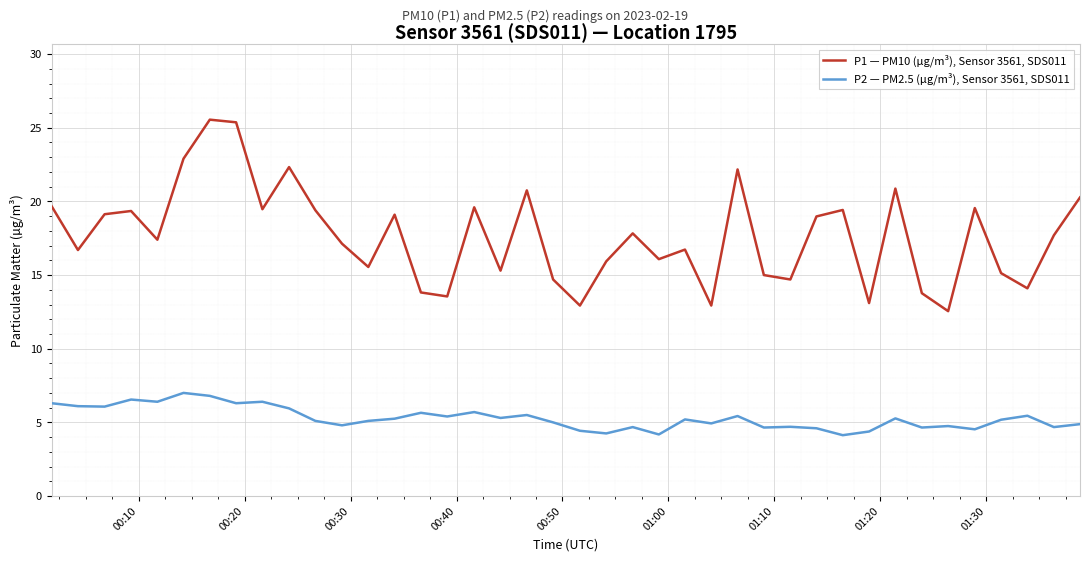

Which series has the widest spread of values?

P1 — PM10 (µg/m³), Sensor 3561, SDS011